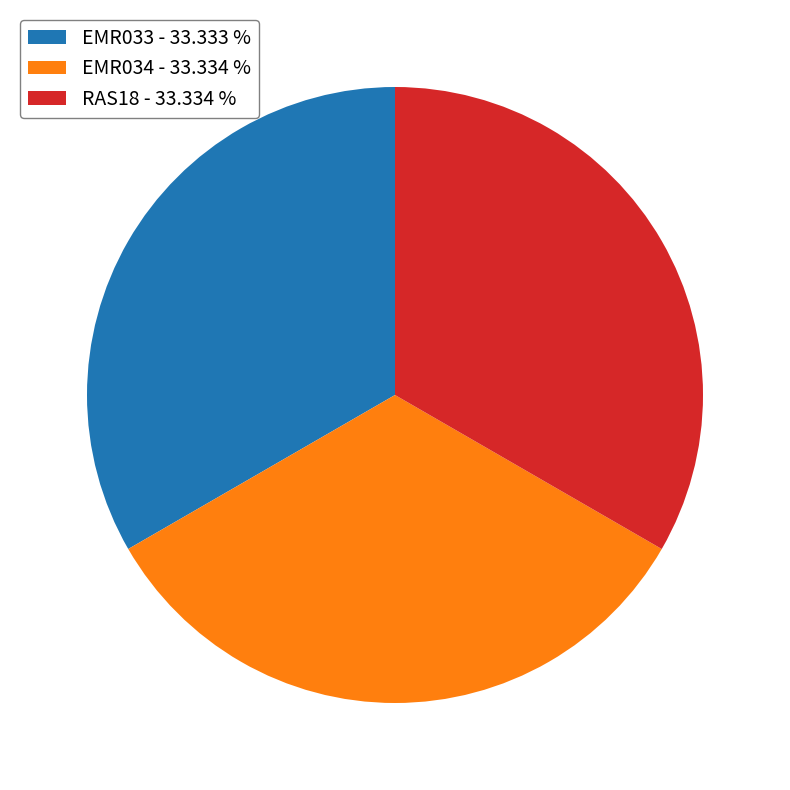

Is there a majority slice in this chart?

No